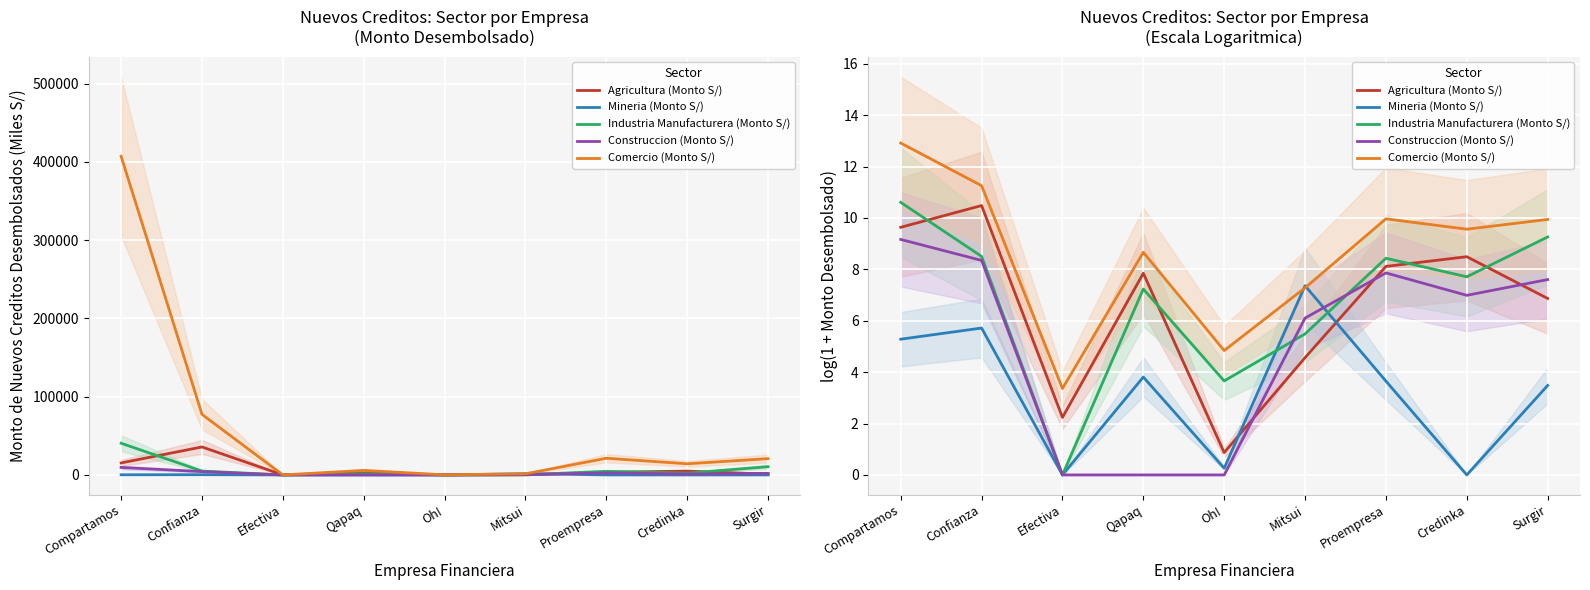

List the labels in order of Comercio (Monto S/) value, smallest first.

Efectiva, Oh!, Mitsui, Qapaq, Credinka, Surgir, Proempresa, Confianza, Compartamos